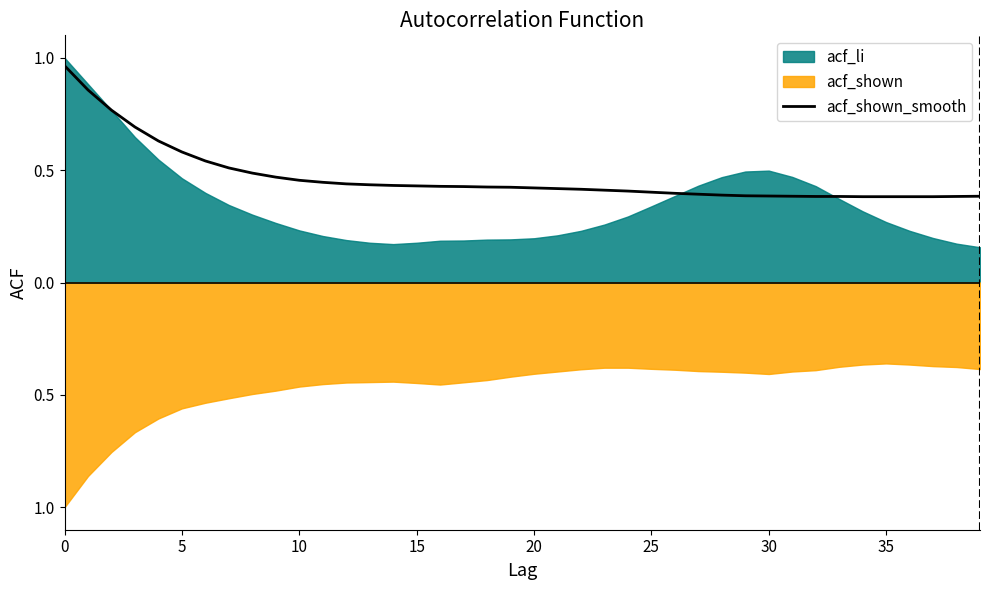

Is it true that the value at 24 is 0.6?

False